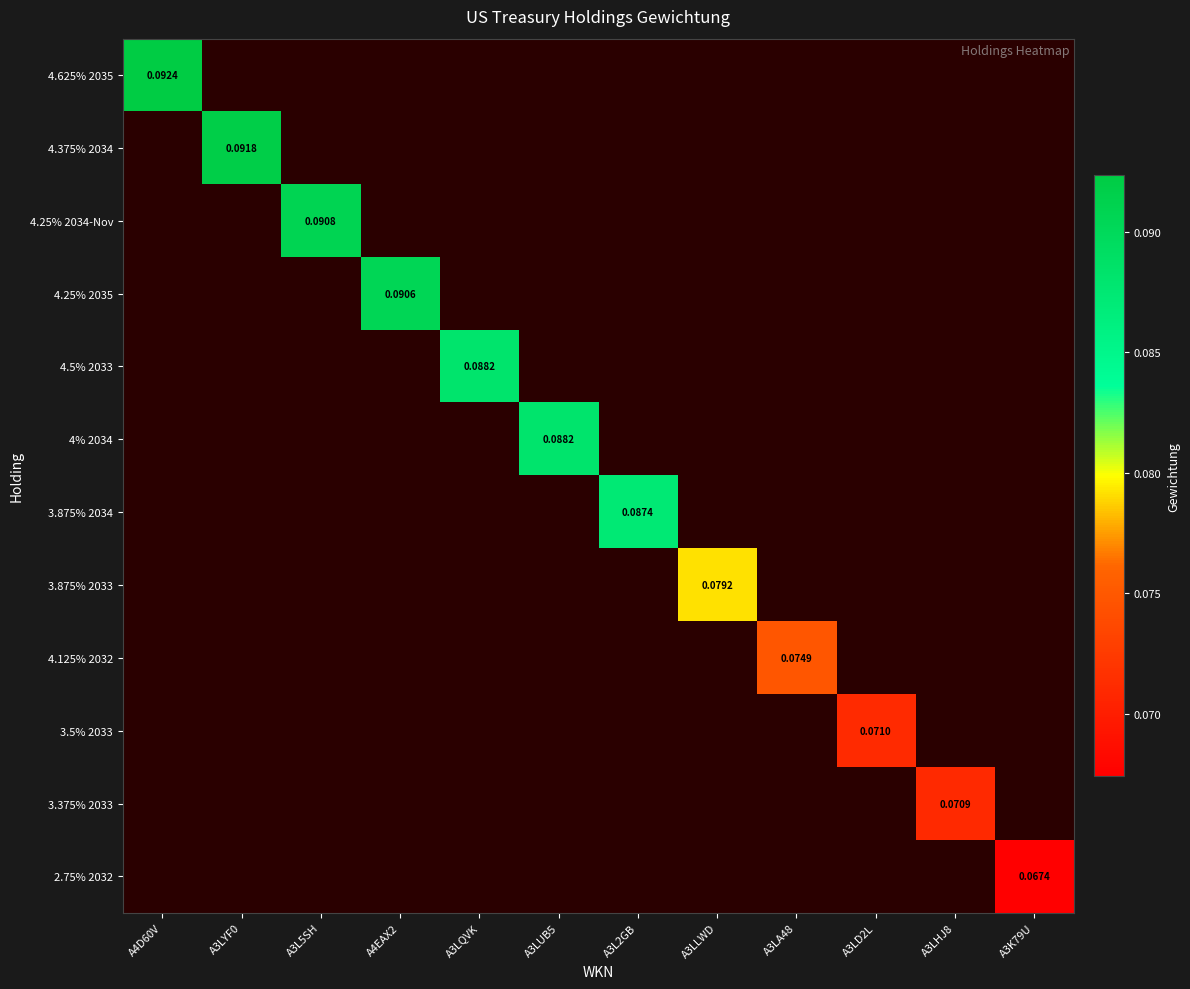

Which label corresponds to the largest value in the chart?

A4D60V